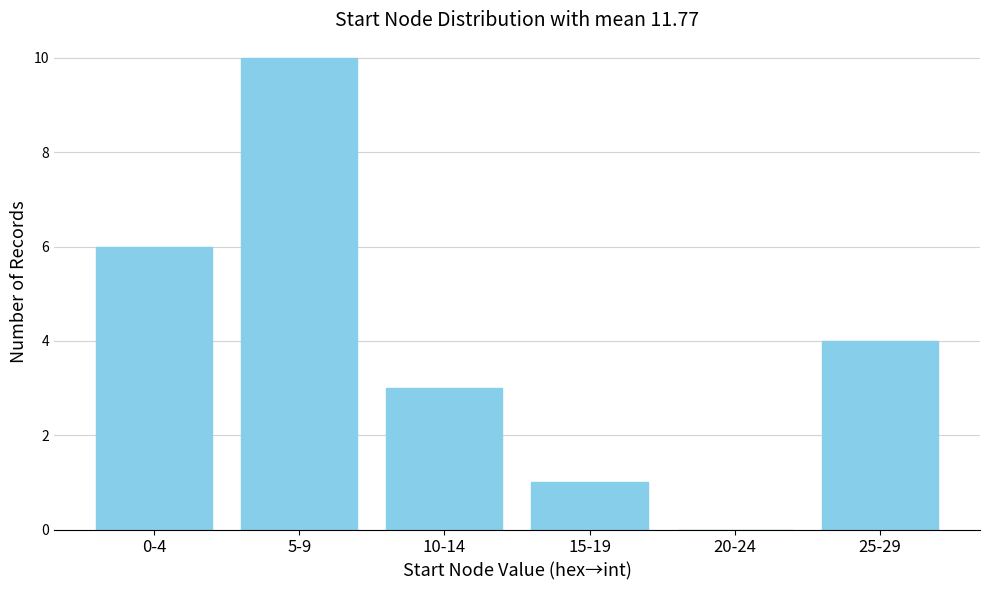

Reading left to right, what are all the values shown in this chart?

0-4=6	5-9=10	10-14=3	15-19=1	20-24=0	25-29=4